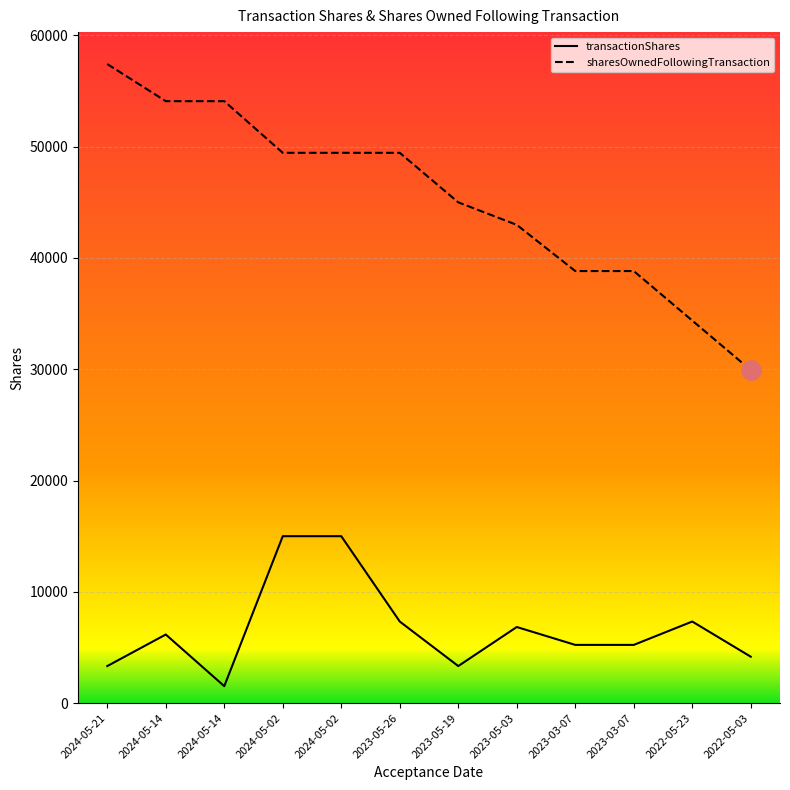

True or false: sharesOwnedFollowingTransaction and transactionShares cross at least once.

False